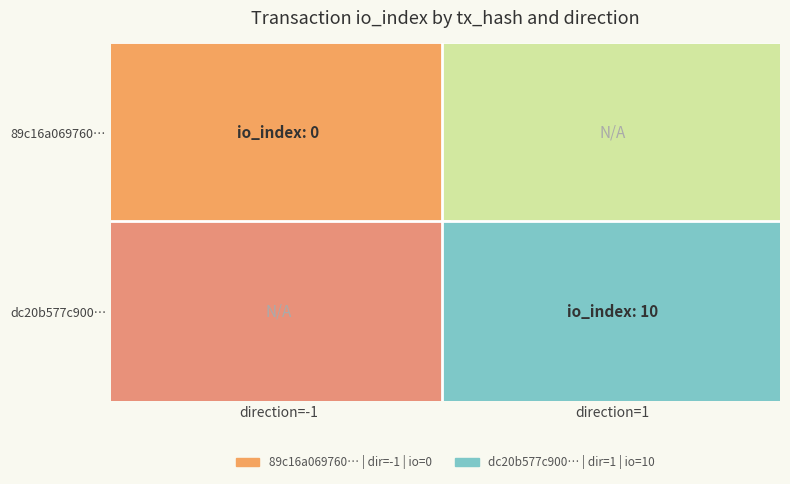

What is the greatest value displayed?

10